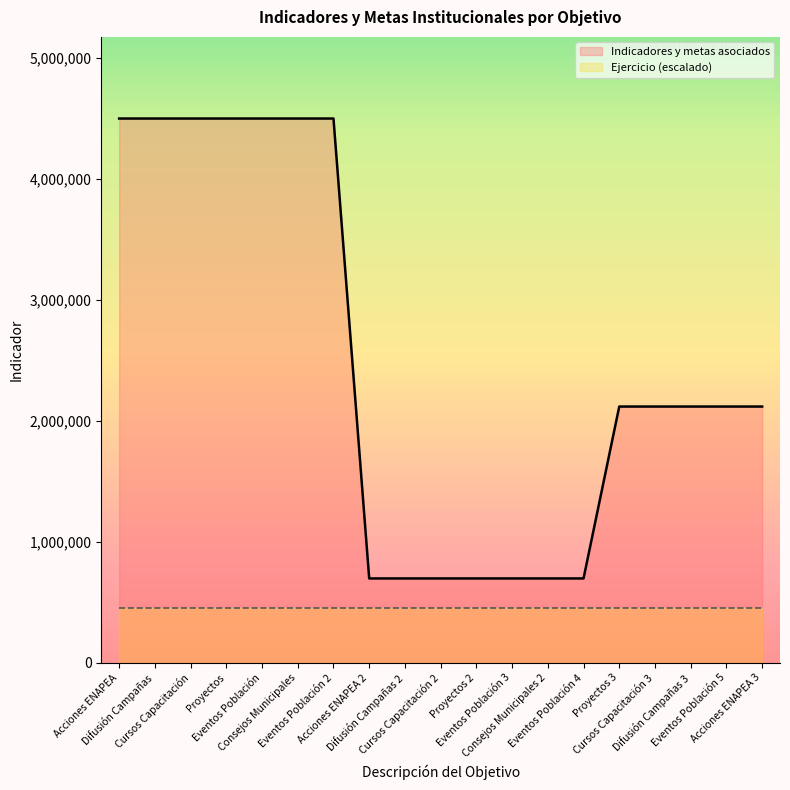

True or false: the data shows 697311 at Eventos Población 4.

True